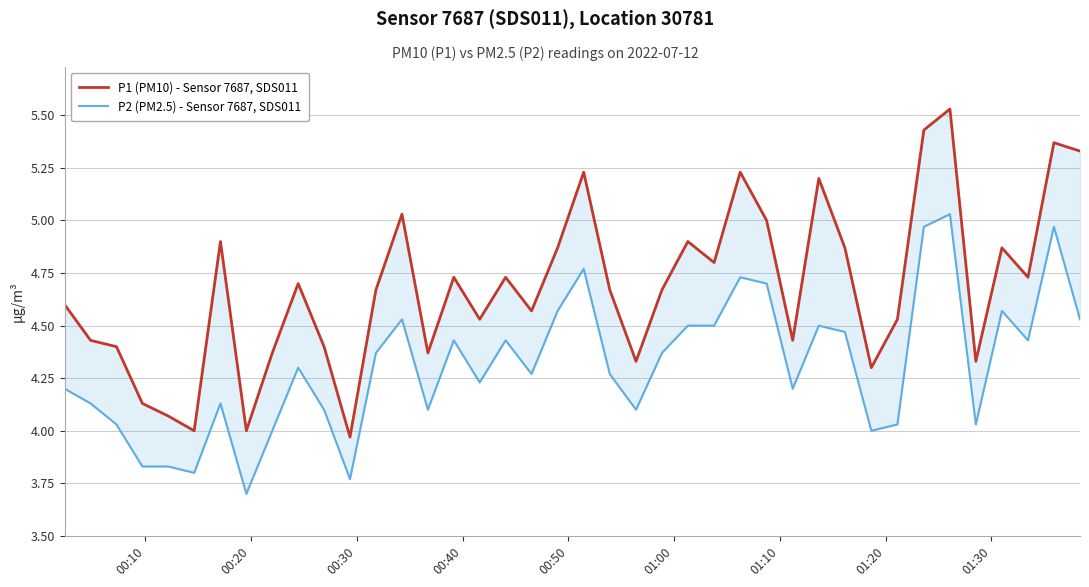

How many values in the P1 (PM10) - Sensor 7687, SDS011 series exceed 4?

37